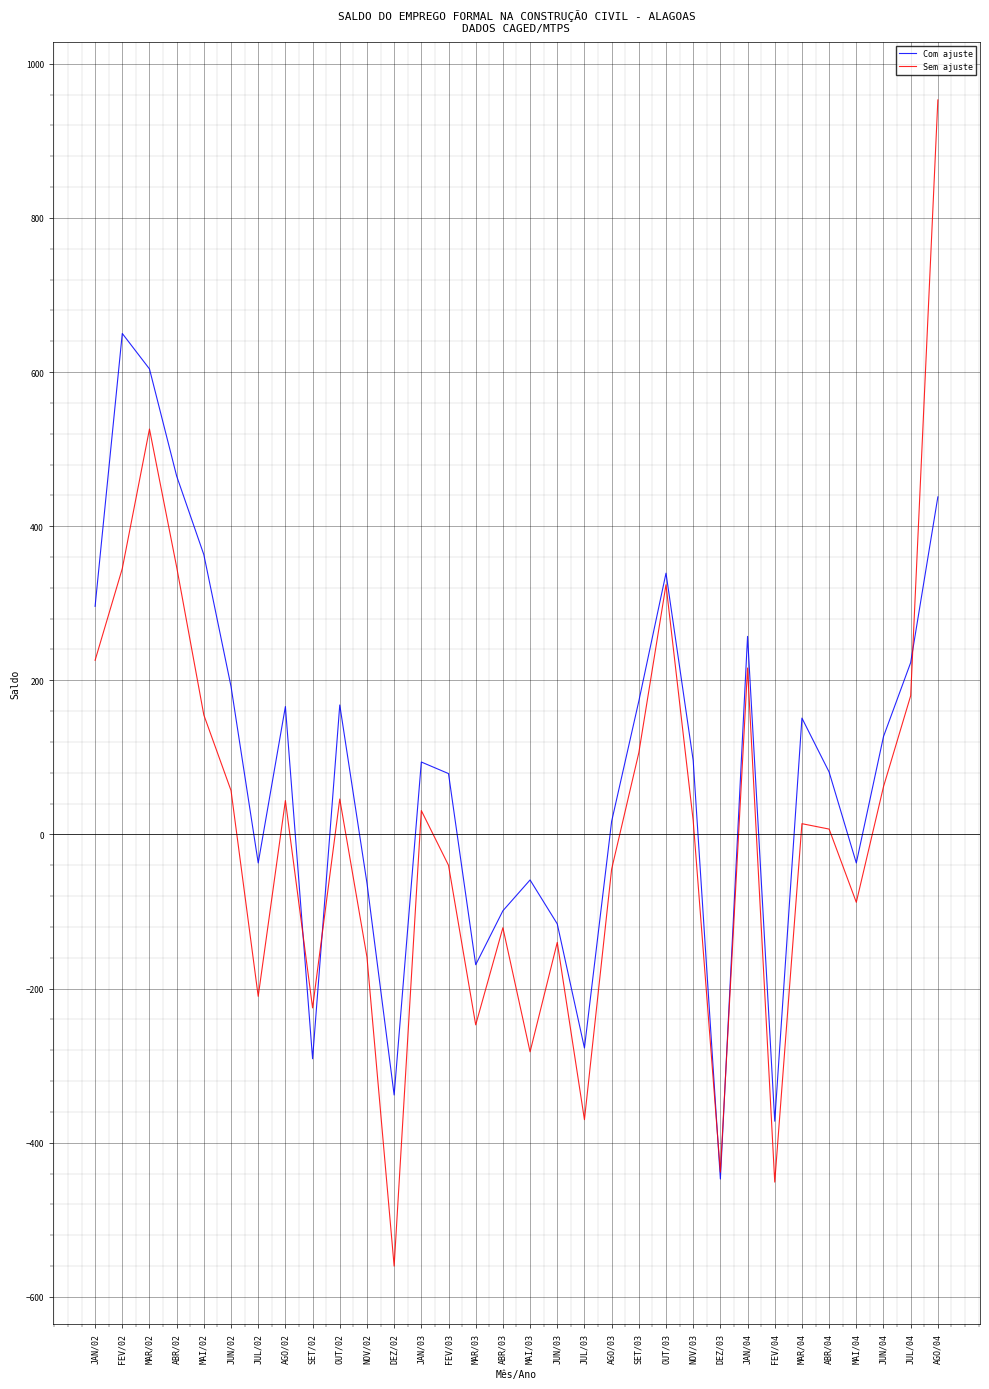

True or false: Sem ajuste and Com ajuste cross at least once.

True